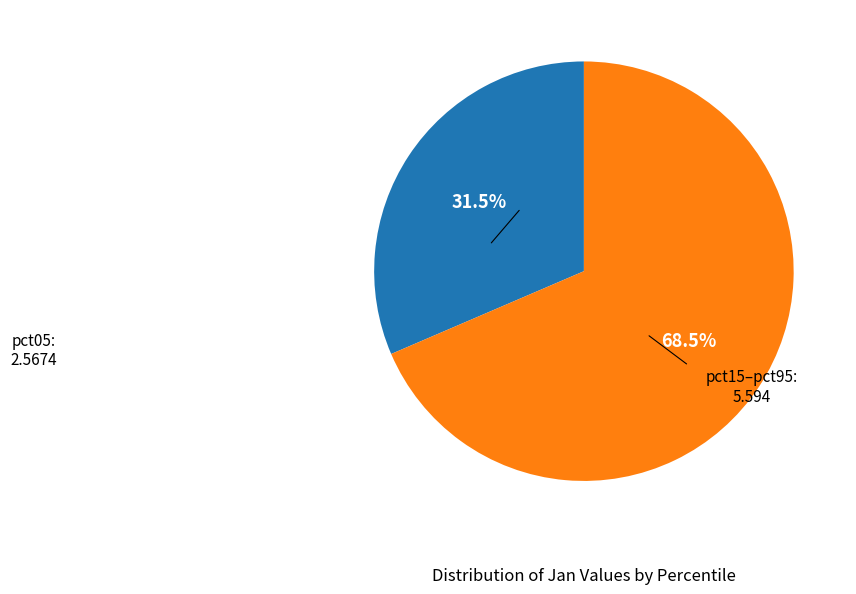

Is there a majority slice in this chart?

Yes